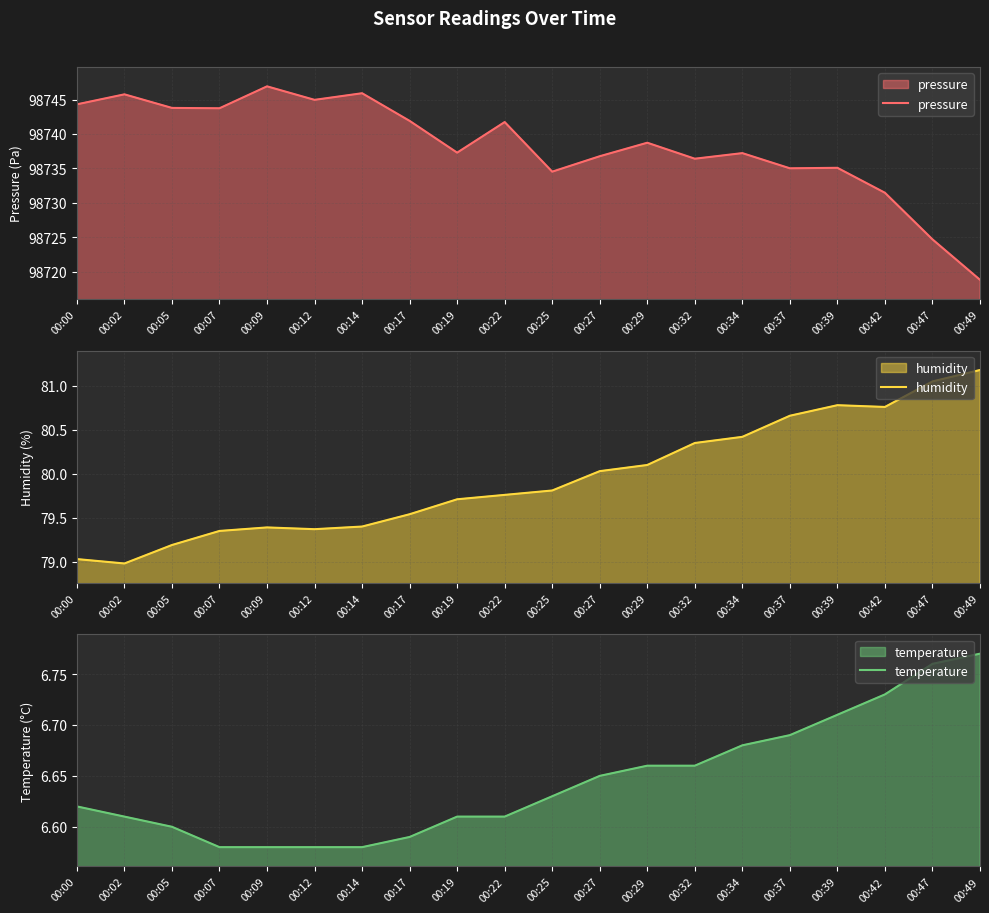

Is it true that pressure equals 98744.9 at 00:12?

True